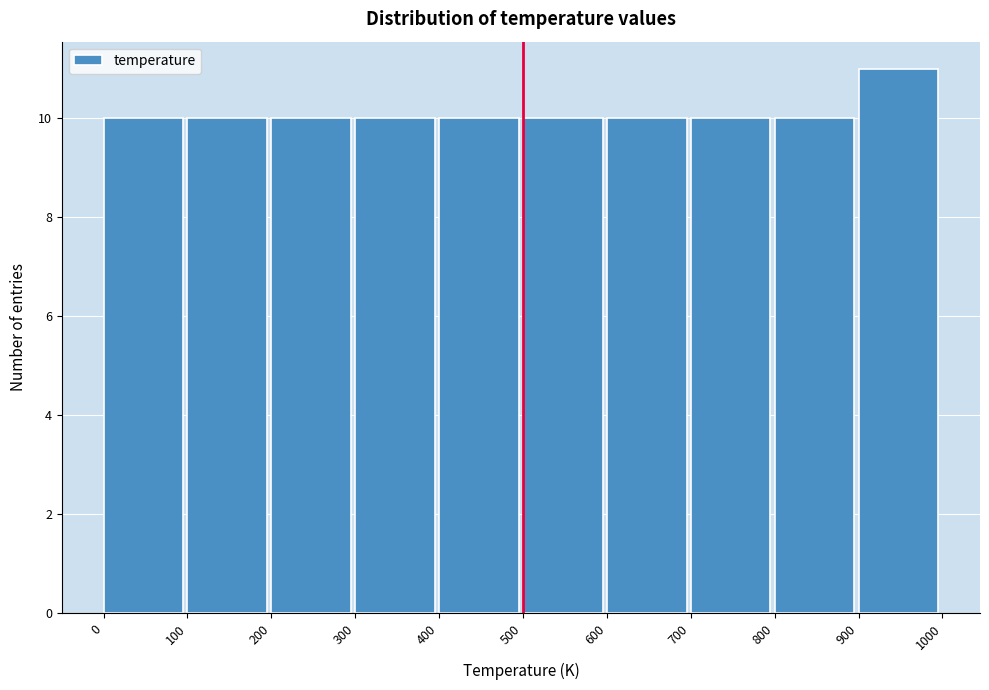

Reading left to right, list every bar in this chart as the range it spans on the x-axis followed by its height. The values are not printed on the chart, so give them approximately, as read against the axis.

0 to 100: 10
100 to 200: 10
200 to 300: 10
300 to 400: 10
400 to 500: 10
500 to 600: 10
600 to 700: 10
700 to 800: 10
800 to 900: 10
900 to 1000: 11